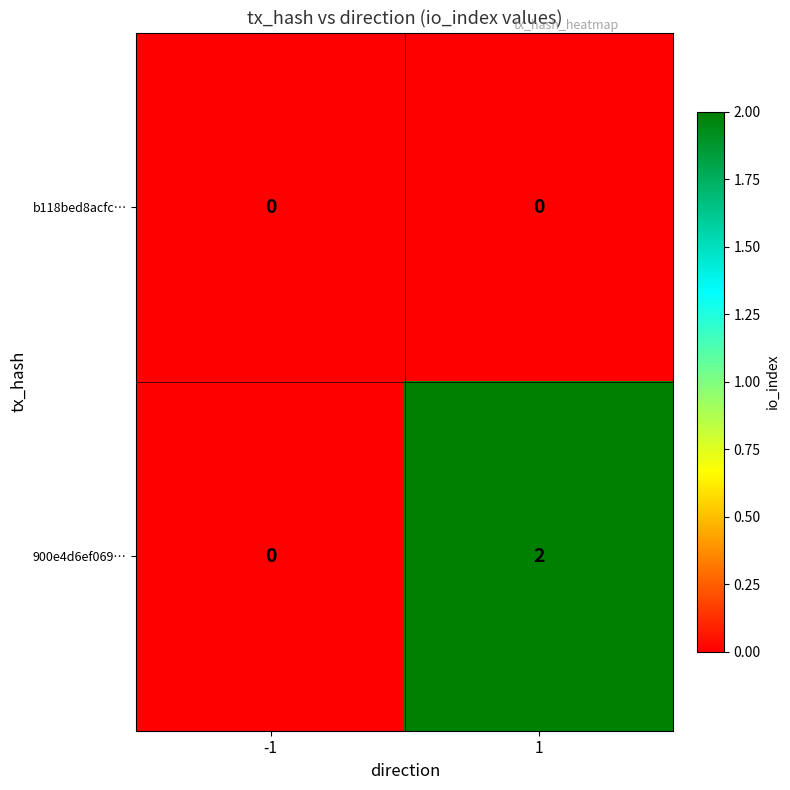

Which series has the widest spread of values?

900e4d6ef069…